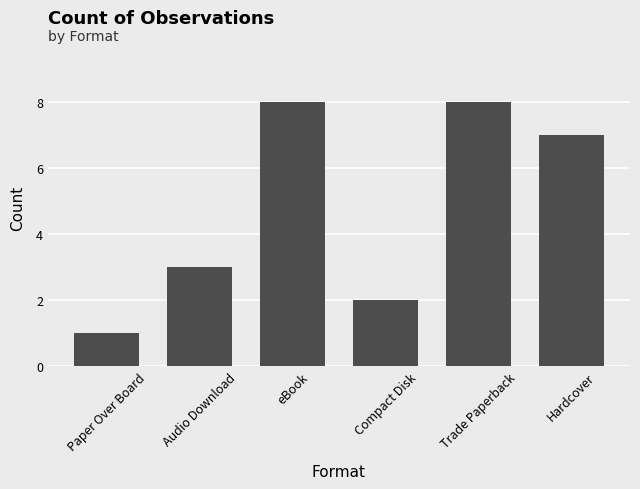

Is it true that the value at Trade Paperback is 4?

False